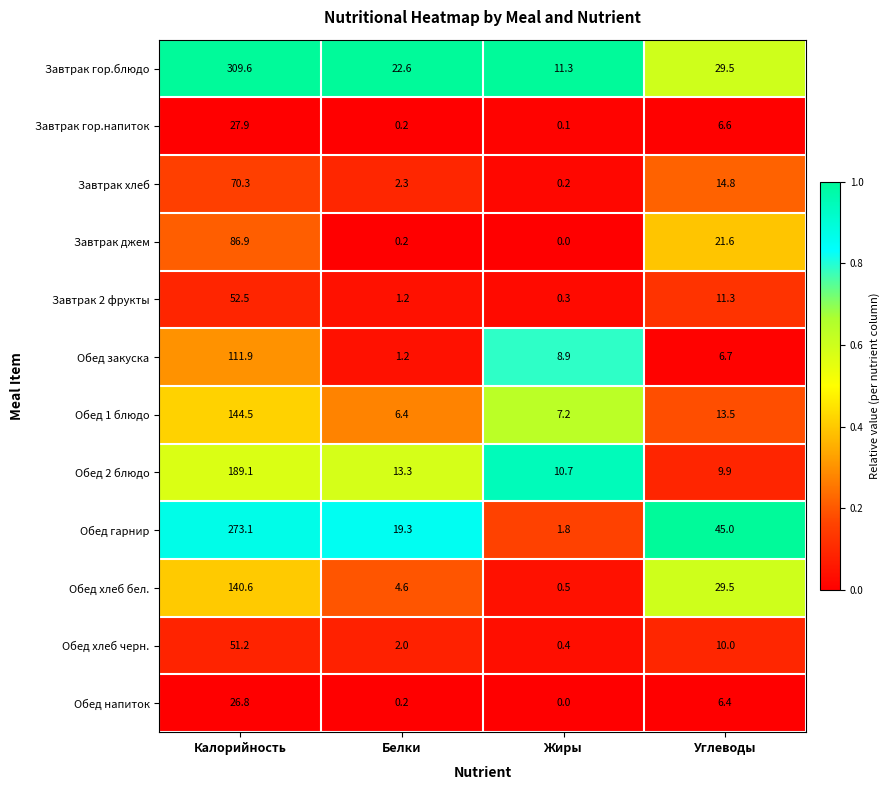

The value of Обед 1 блюдо at Калорийность is 190.0. True or false?

False